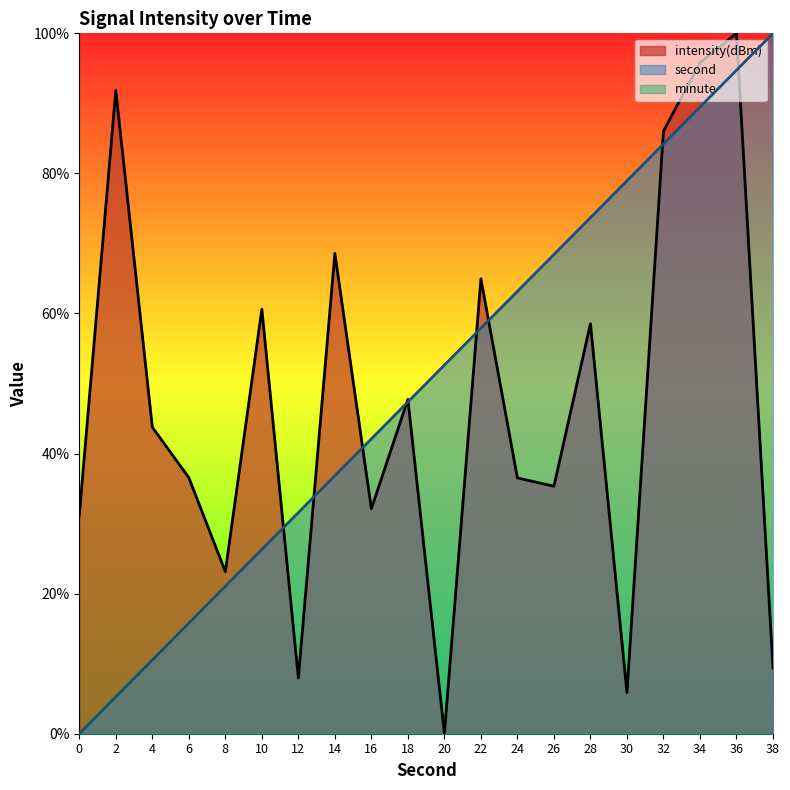

Where do intensity(dBm) and second first cross each other?

10 and 12